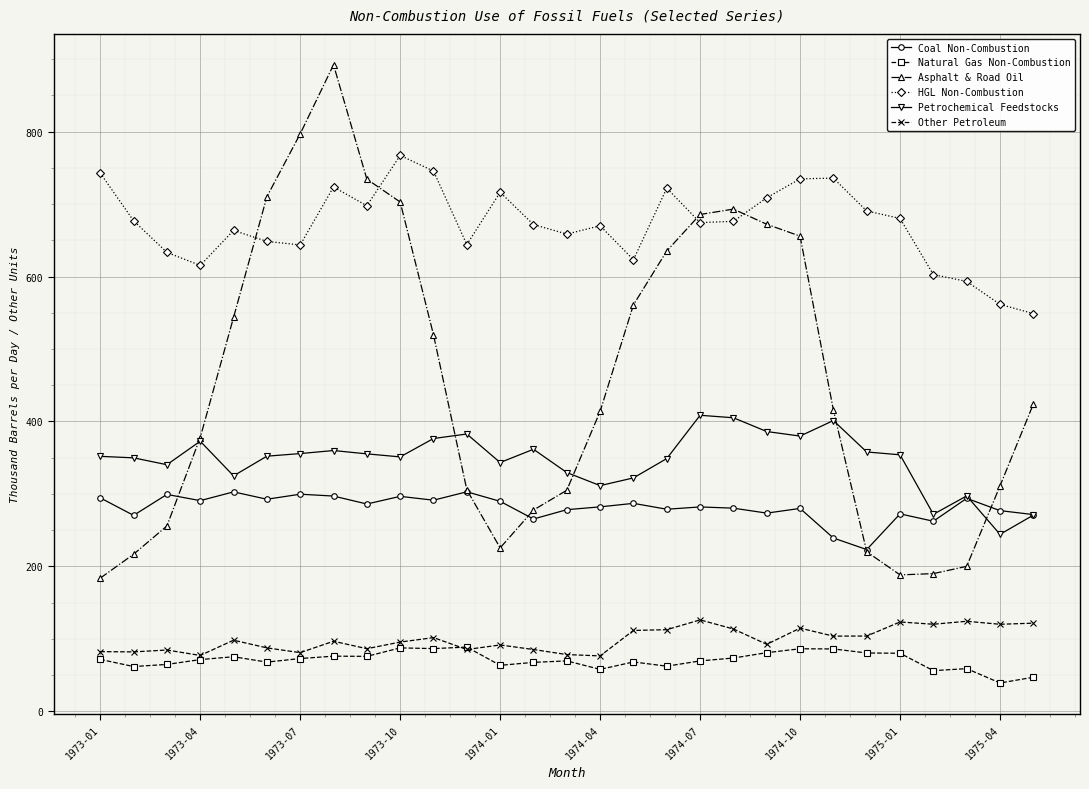

How many values in the HGL Non-Combustion series are below 674?

14